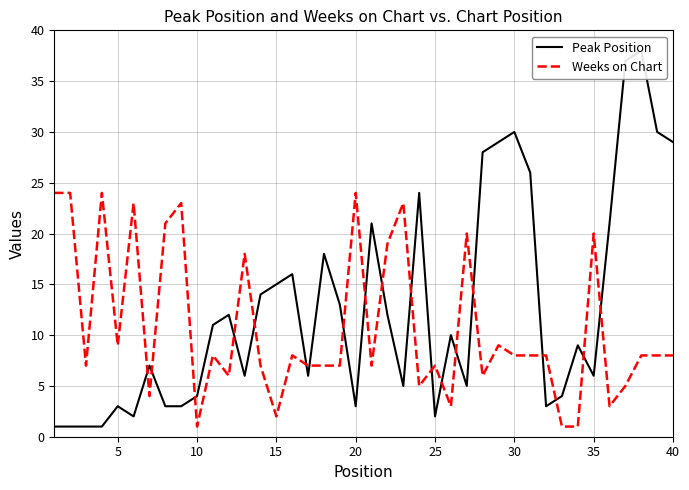

True or false: Weeks on Chart and Peak Position intersect in this chart.

True